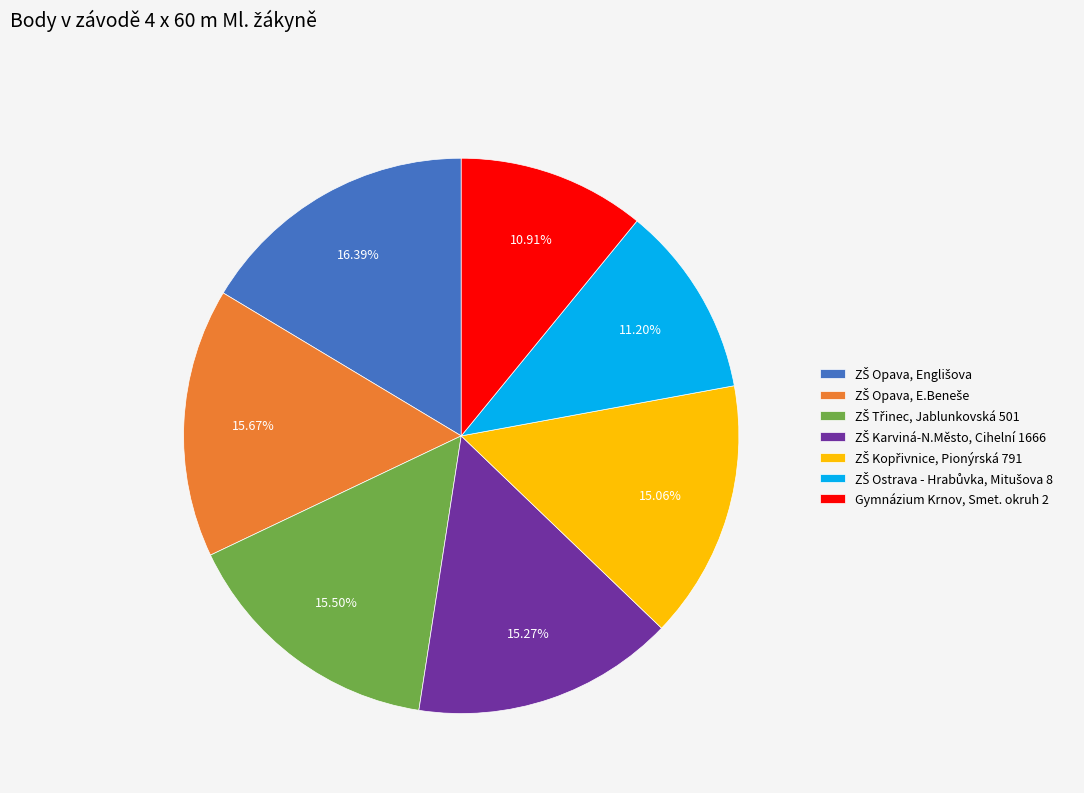

Does any single category account for the majority?

No